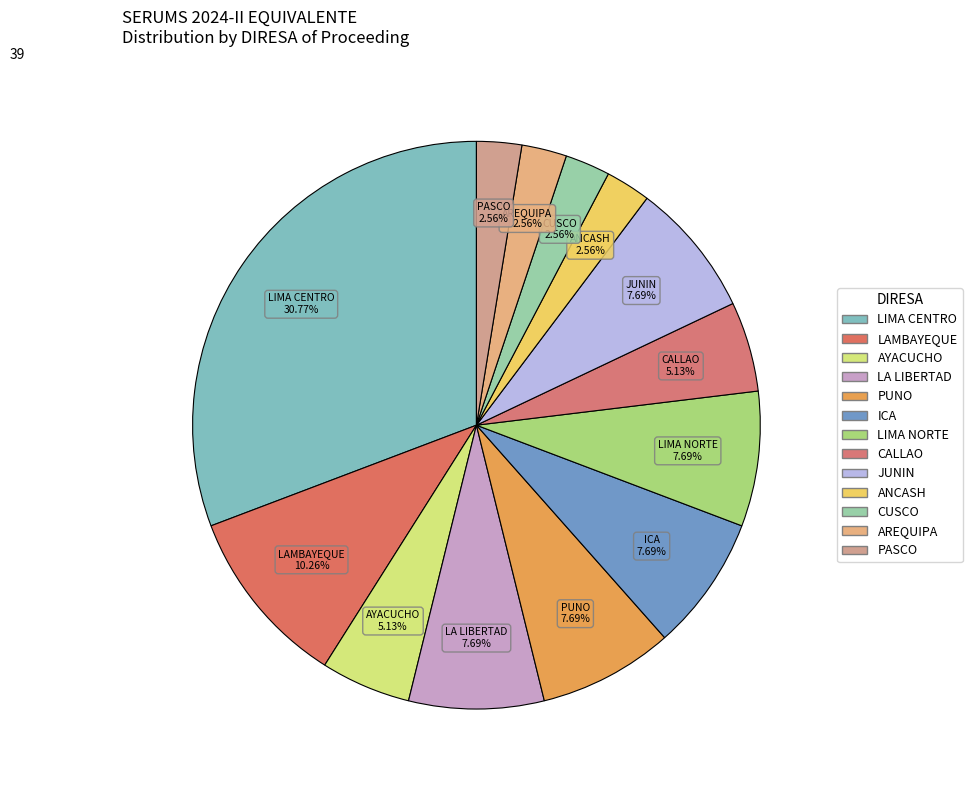

How many segments does this pie chart have?

13